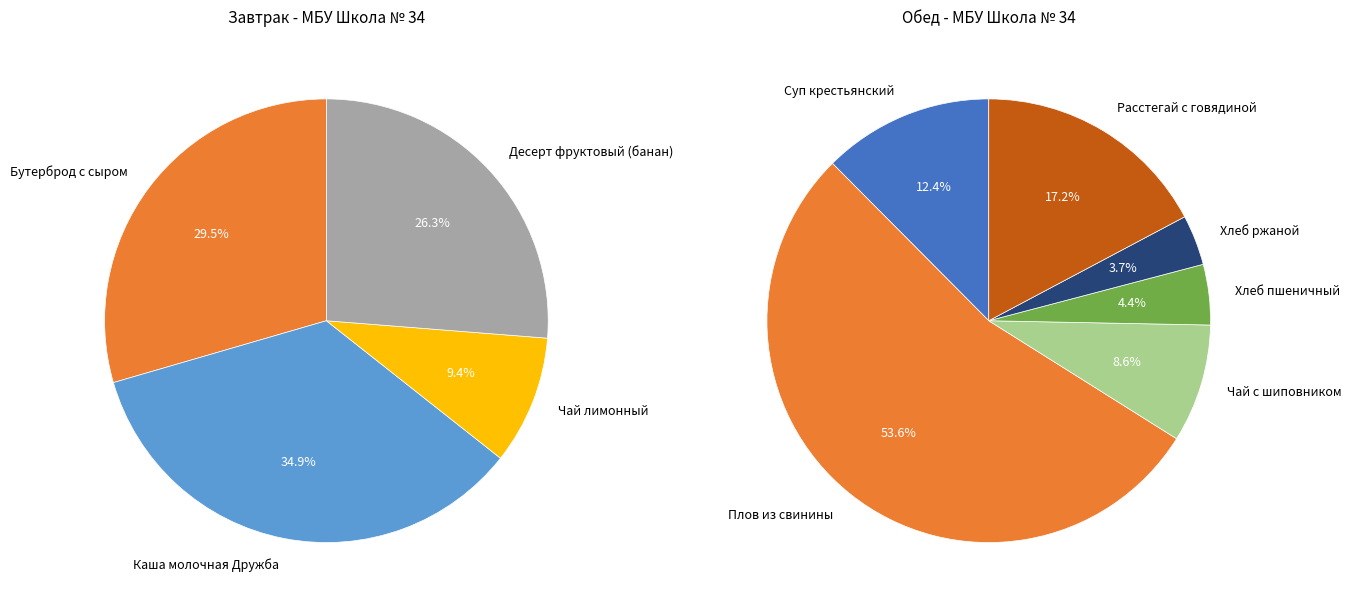

Count the number of slices in the pie.

10